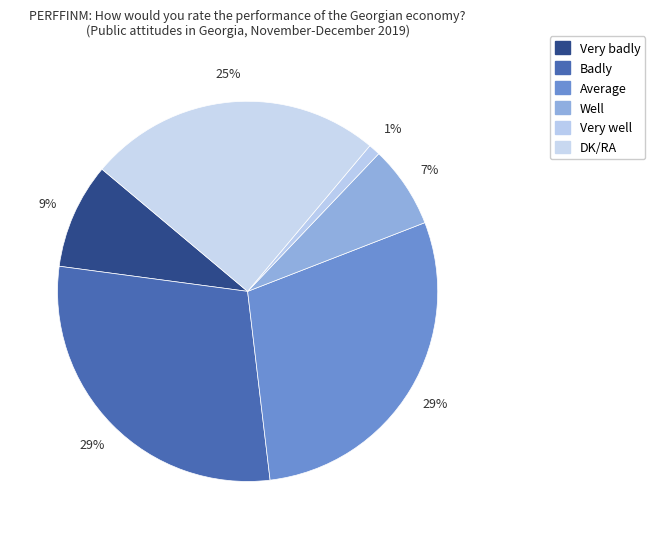

To the nearest percent, what portion does Well represent?

7%